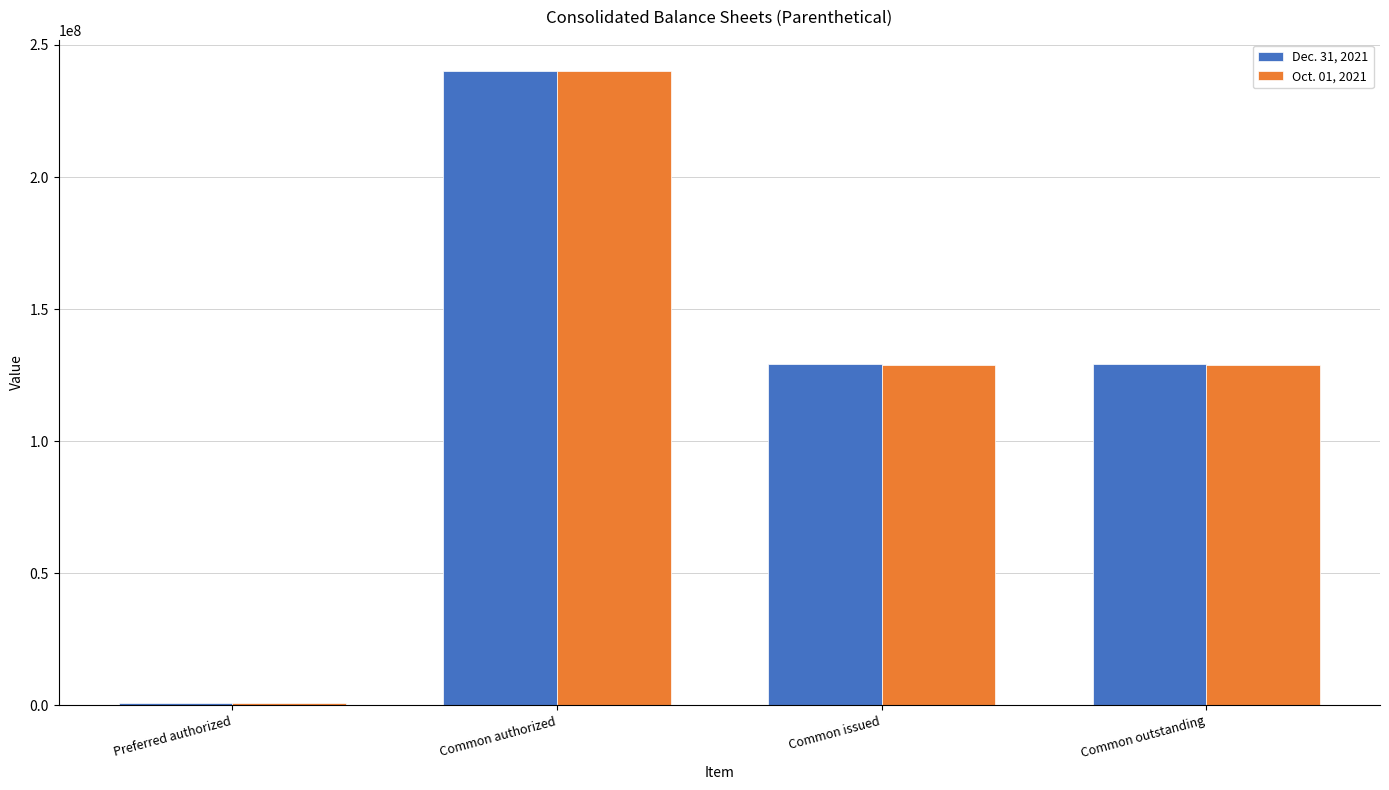

What is the minimum value shown in the chart?

1000000